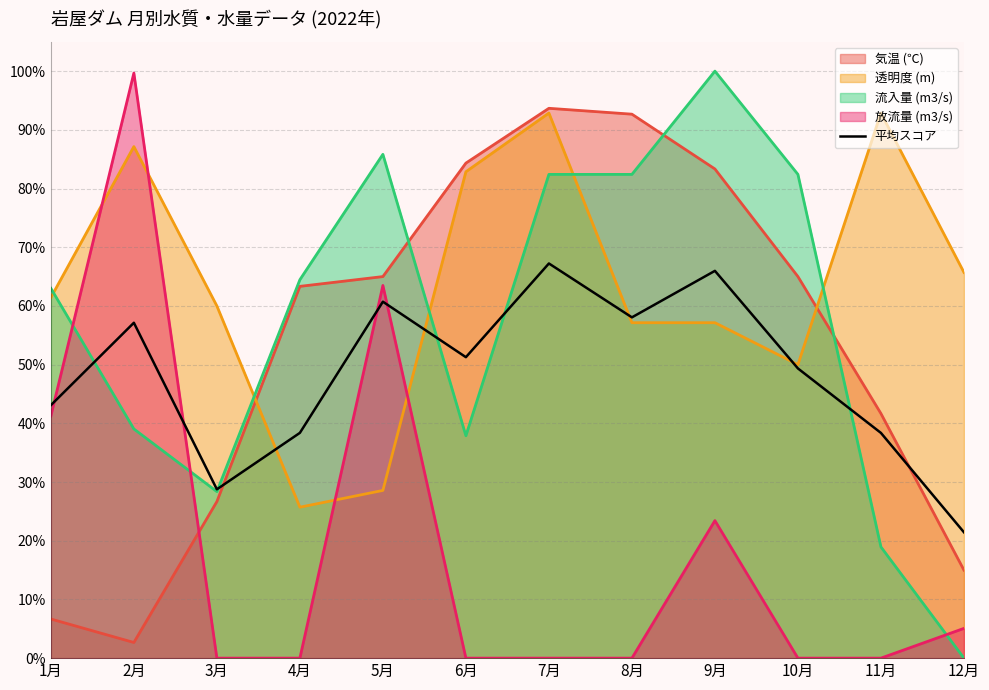

What is the label of the 4th point from the left?

4月